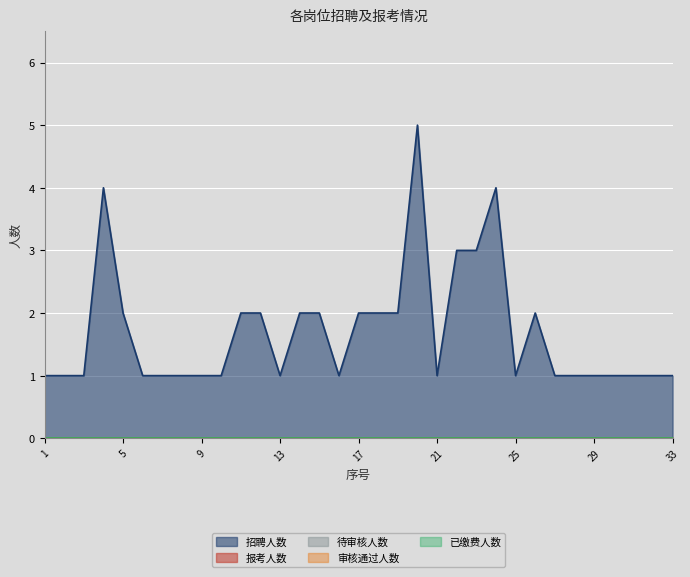

Reading right to left, extract all data points from this chart.

招聘人数: 33=1	32=1	31=1	30=1	29=1	28=1	27=1	26=2	25=1	24=4	23=3	22=3	21=1	20=5	19=2	18=2	17=2	16=1	15=2	14=2	13=1	12=2	11=2	10=1	9=1	8=1	7=1	6=1	5=2	4=4	3=1	2=1	1=1
报考人数: 33=0	32=0	31=0	30=0	29=0	28=0	27=0	26=0	25=0	24=0	23=0	22=0	21=0	20=0	19=0	18=0	17=0	16=0	15=0	14=0	13=0	12=0	11=0	10=0	9=0	8=0	7=0	6=0	5=0	4=0	3=0	2=0	1=0
待审核人数: 33=0	32=0	31=0	30=0	29=0	28=0	27=0	26=0	25=0	24=0	23=0	22=0	21=0	20=0	19=0	18=0	17=0	16=0	15=0	14=0	13=0	12=0	11=0	10=0	9=0	8=0	7=0	6=0	5=0	4=0	3=0	2=0	1=0
审核通过人数: 33=0	32=0	31=0	30=0	29=0	28=0	27=0	26=0	25=0	24=0	23=0	22=0	21=0	20=0	19=0	18=0	17=0	16=0	15=0	14=0	13=0	12=0	11=0	10=0	9=0	8=0	7=0	6=0	5=0	4=0	3=0	2=0	1=0
已缴费人数: 33=0	32=0	31=0	30=0	29=0	28=0	27=0	26=0	25=0	24=0	23=0	22=0	21=0	20=0	19=0	18=0	17=0	16=0	15=0	14=0	13=0	12=0	11=0	10=0	9=0	8=0	7=0	6=0	5=0	4=0	3=0	2=0	1=0